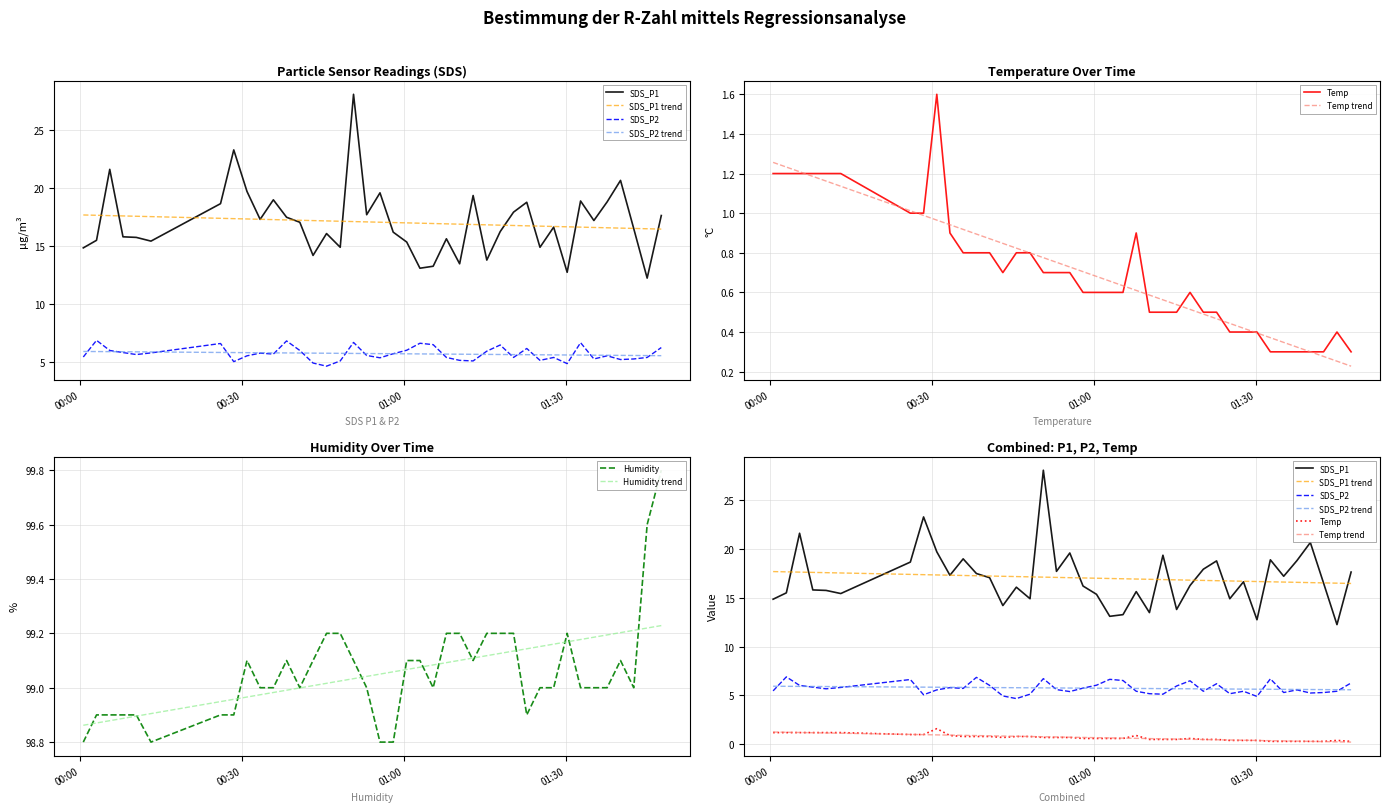

What is the label of the 24th point from the left?

2022/01/06 01:07:50